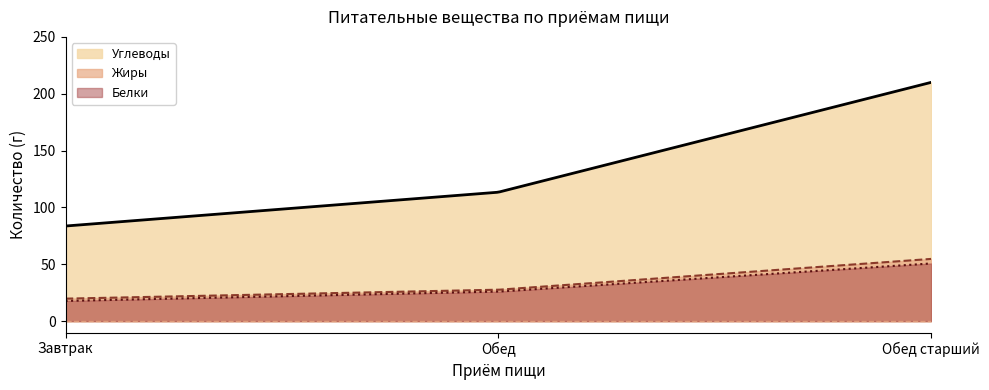

What is the minimum value shown in the chart?

17.8